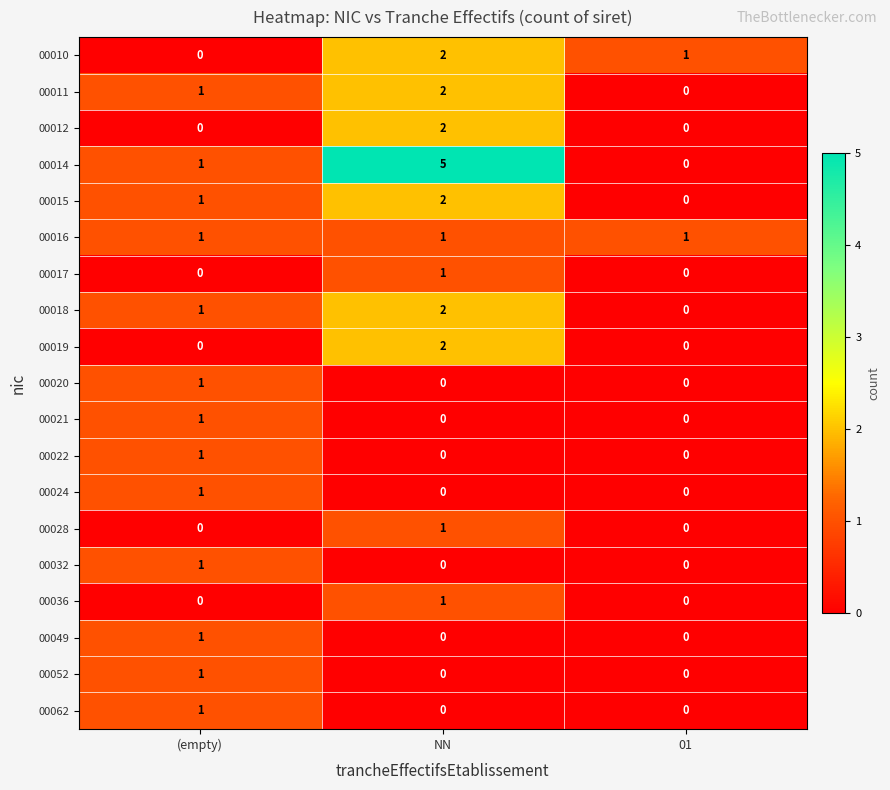

The 00016 series shows 1 at NN. True or false?

True